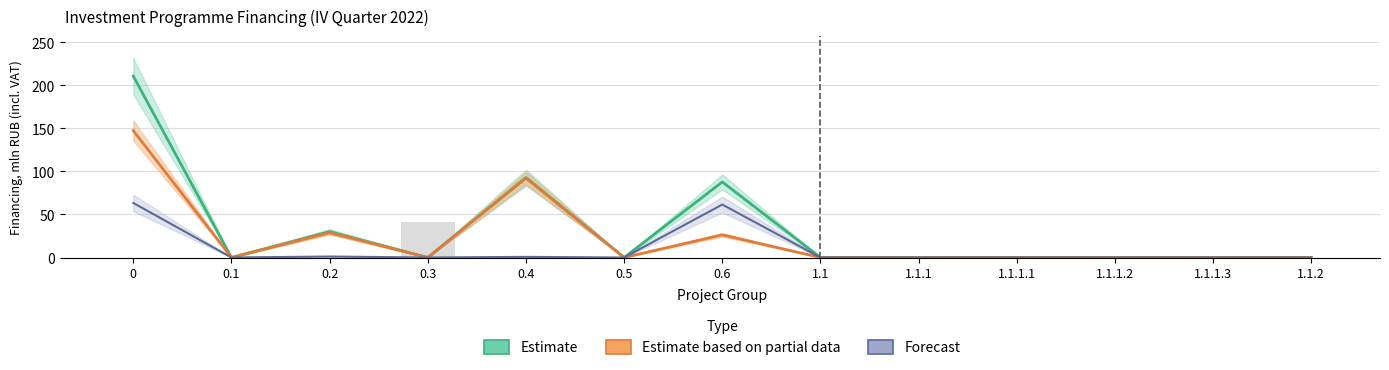

Is the value of Estimate at 0.2 greater than the value of Estimate based on partial data at 1.1.1?

Yes